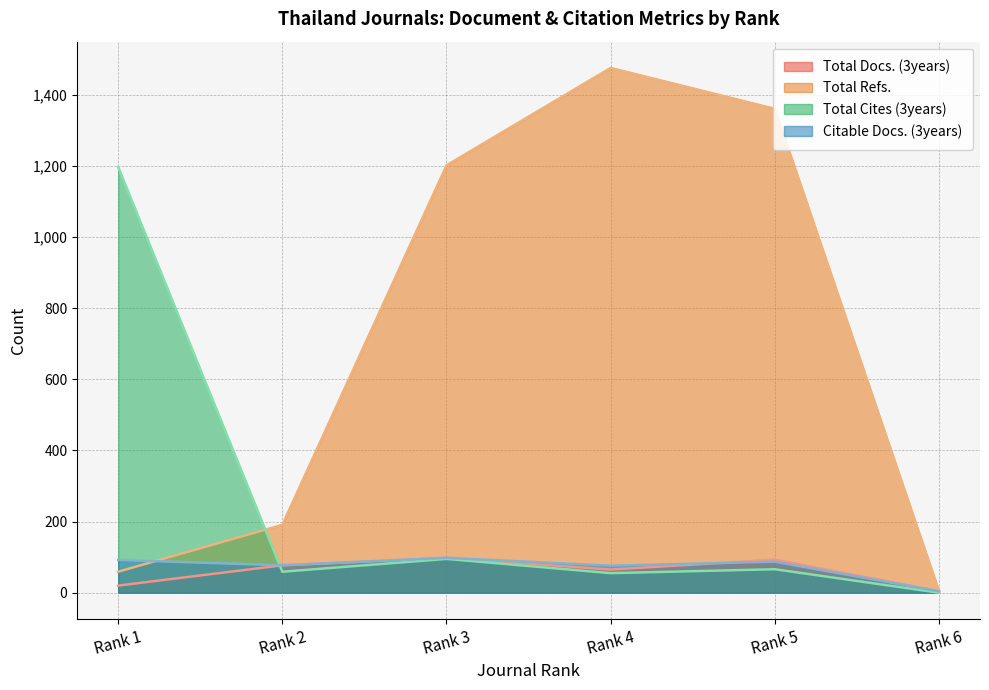

Reading left to right, transcribe all the data shown in this chart.

Total Docs. (3years): Rank 1=20	Rank 2=77	Rank 3=98	Rank 4=65	Rank 5=93	Rank 6=4
Total Refs.: Rank 1=59	Rank 2=191	Rank 3=1202	Rank 4=1476	Rank 5=1361	Rank 6=5
Total Cites (3years): Rank 1=1197	Rank 2=59	Rank 3=95	Rank 4=55	Rank 5=66	Rank 6=0
Citable Docs. (3years): Rank 1=92	Rank 2=77	Rank 3=98	Rank 4=76	Rank 5=87	Rank 6=4